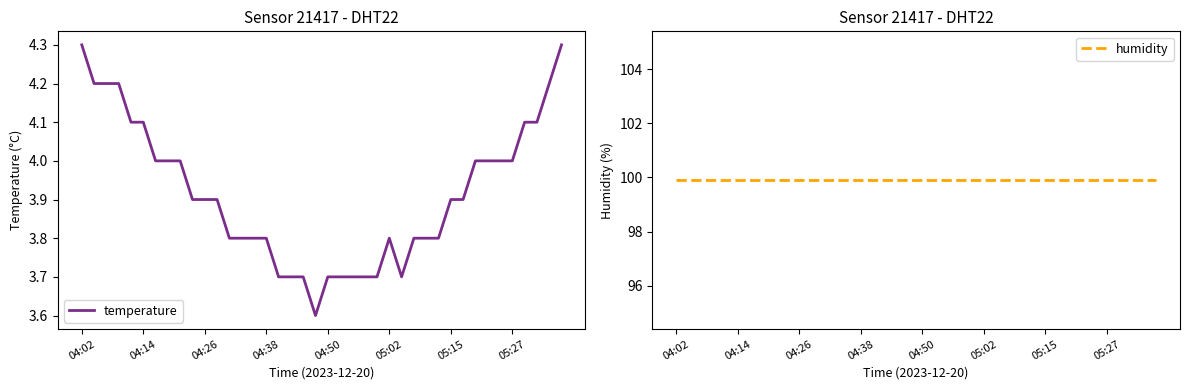

What is the maximum value for humidity?

99.9